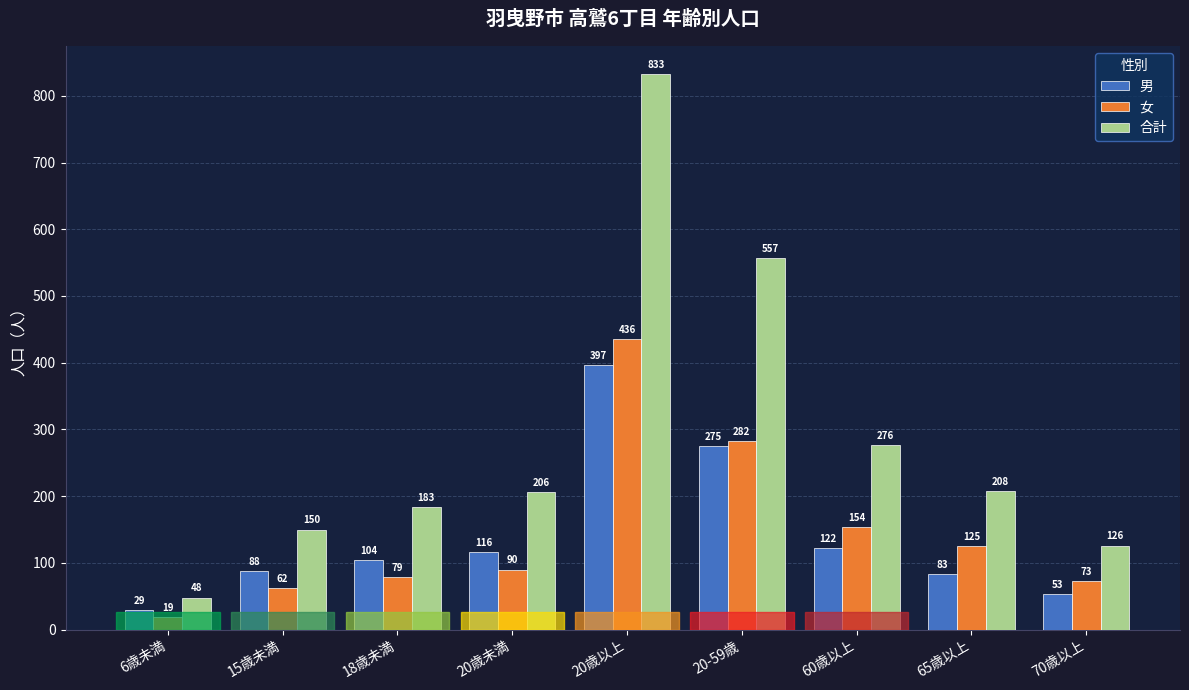

List the labels in order of 女 value, largest first.

20歳以上, 20-59歳, 60歳以上, 65歳以上, 20歳未満, 18歳未満, 70歳以上, 15歳未満, 6歳未満